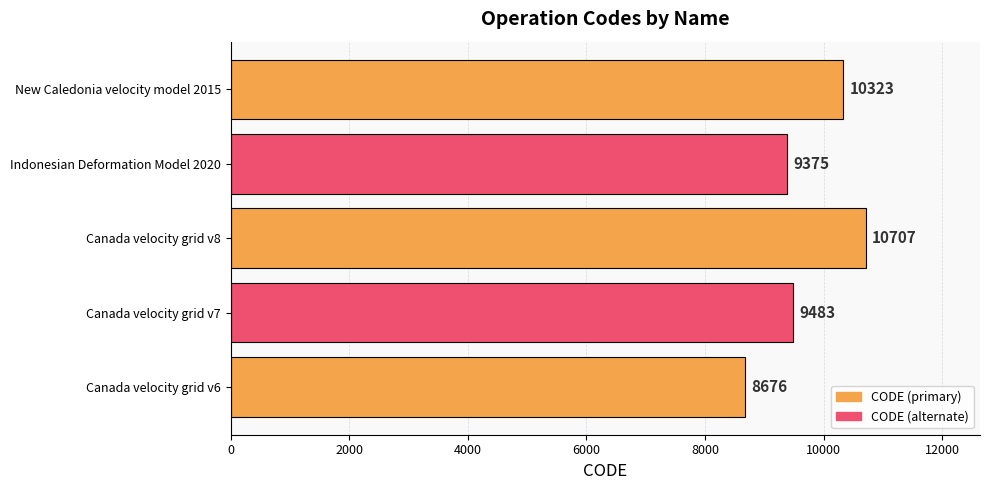

Where is the data nearest to the value 9691?

Canada velocity grid v7